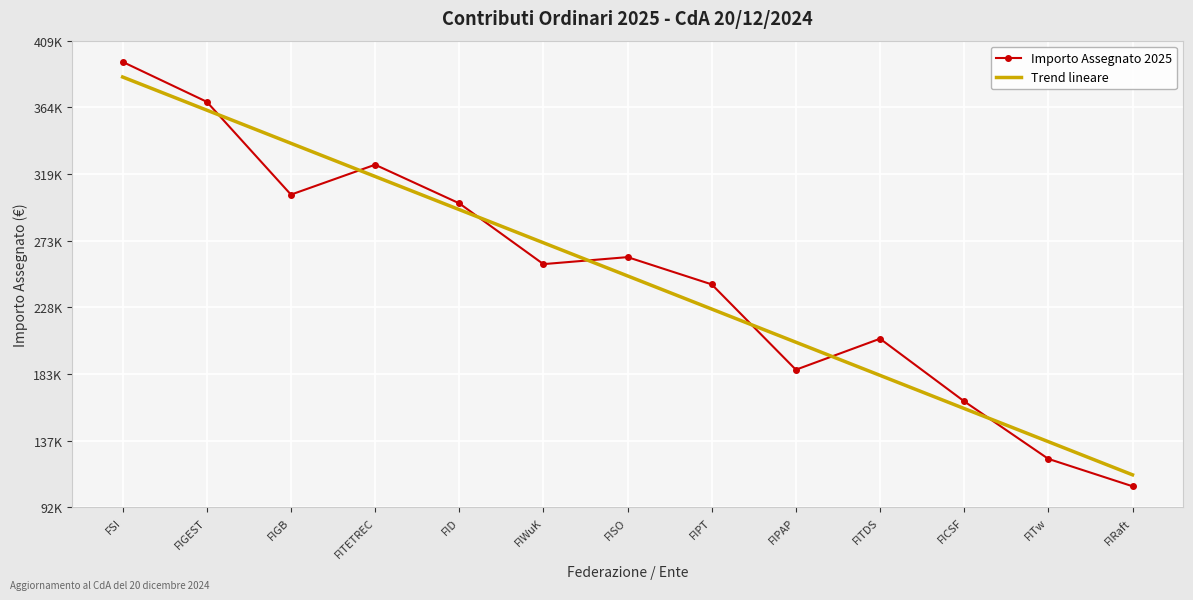

Reading right to left, list all the values displayed in this chart.

Importo Assegnato 2025: FIRaft=106288.0	FITw=124900.0	FICSF=164042.1	FITDS=206646.2	FIPAP=185549.1	FIPT=243587.4	FISO=262131.8	FIWuK=257372.6	FID=298719.1	FITETREC=324985.7	FIGB=304644.6	FIGEST=367773.3	FSI=394927.2
Trend lineare: FIRaft=114062.7	FITw=136610.8	FICSF=159158.9	FITDS=181707.0	FIPAP=204255.1	FIPT=226803.2	FISO=249351.3	FIWuK=271899.4	FID=294447.5	FITETREC=316995.6	FIGB=339543.7	FIGEST=362091.8	FSI=384639.9